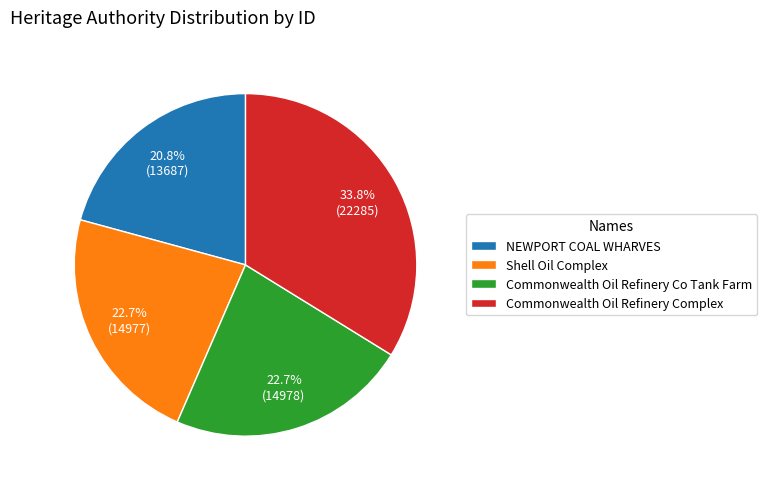

What percentage is the Commonwealth Oil Refinery Co Tank Farm slice, to the nearest percent?

23%